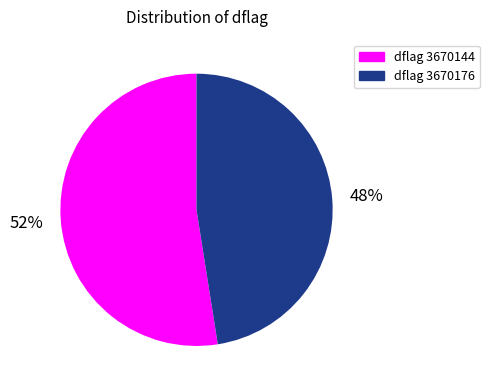

To the nearest percent, what is the average slice percentage?

50%